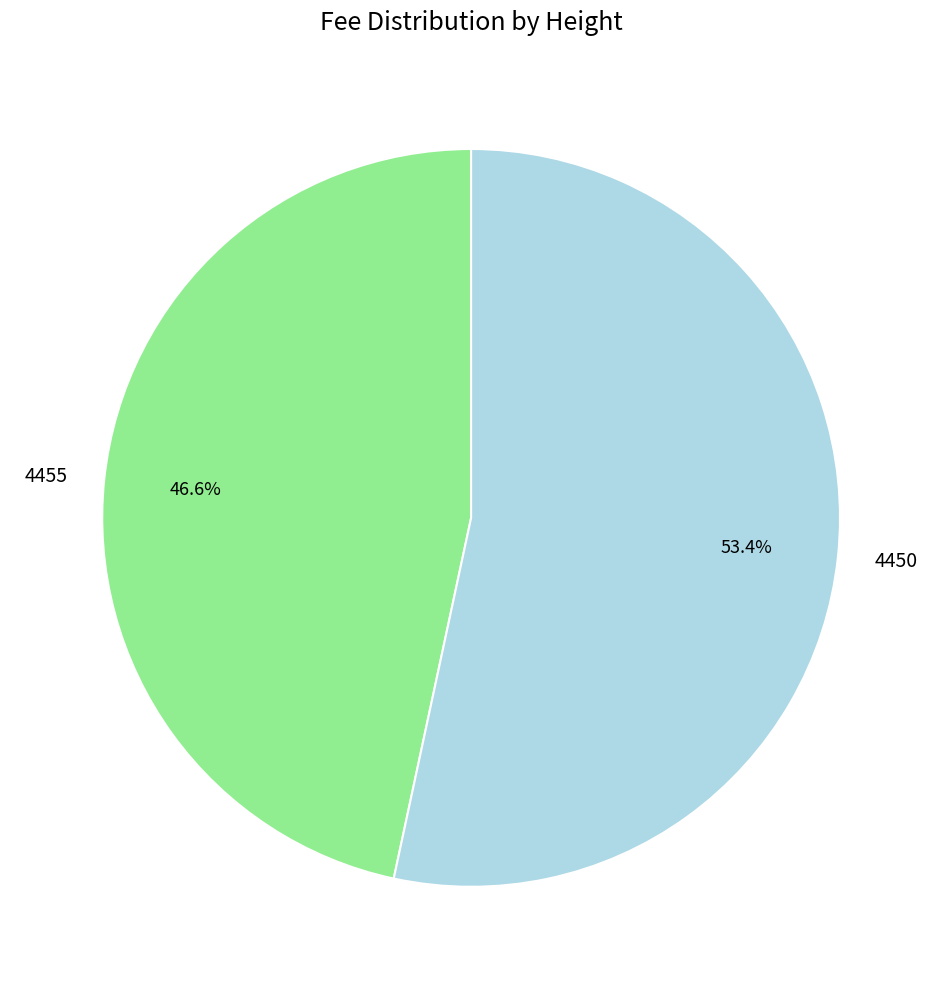

To the nearest percent, what is the difference between the largest and smallest slice percentages?

7%